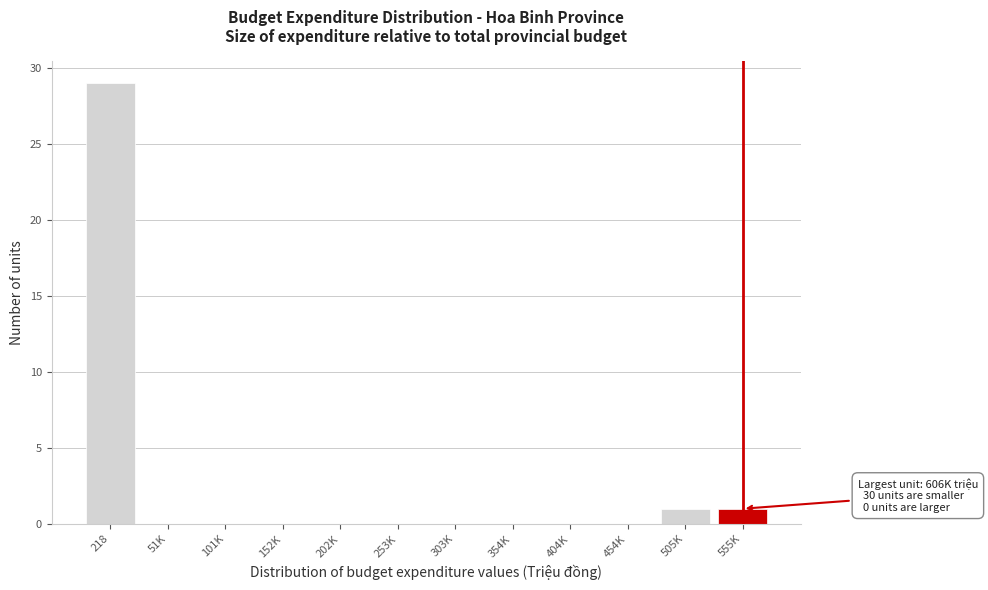

Reading right to left, extract all data points from this chart.

555K=1	505K=1	454K=0	404K=0	354K=0	303K=0	253K=0	202K=0	152K=0	101K=0	51K=0	218=29